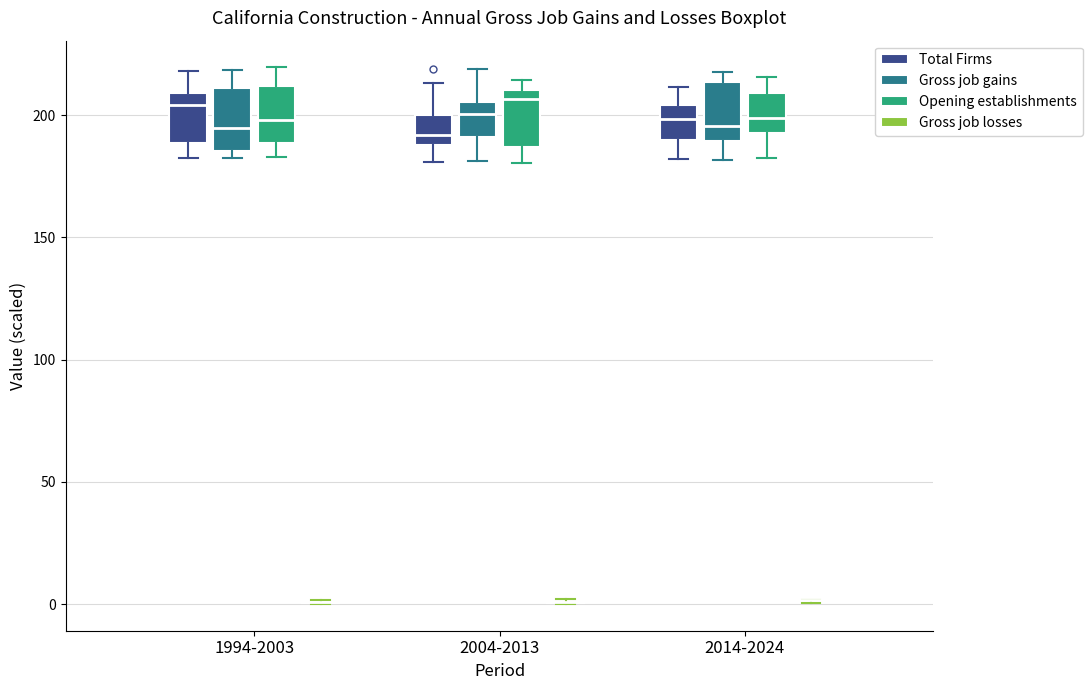

Where does the lower whisker of the box for 2004-2013 (Total Firms) end on the y-axis? The values are not printed on the chart, so give them approximately, as read against the axis.

180